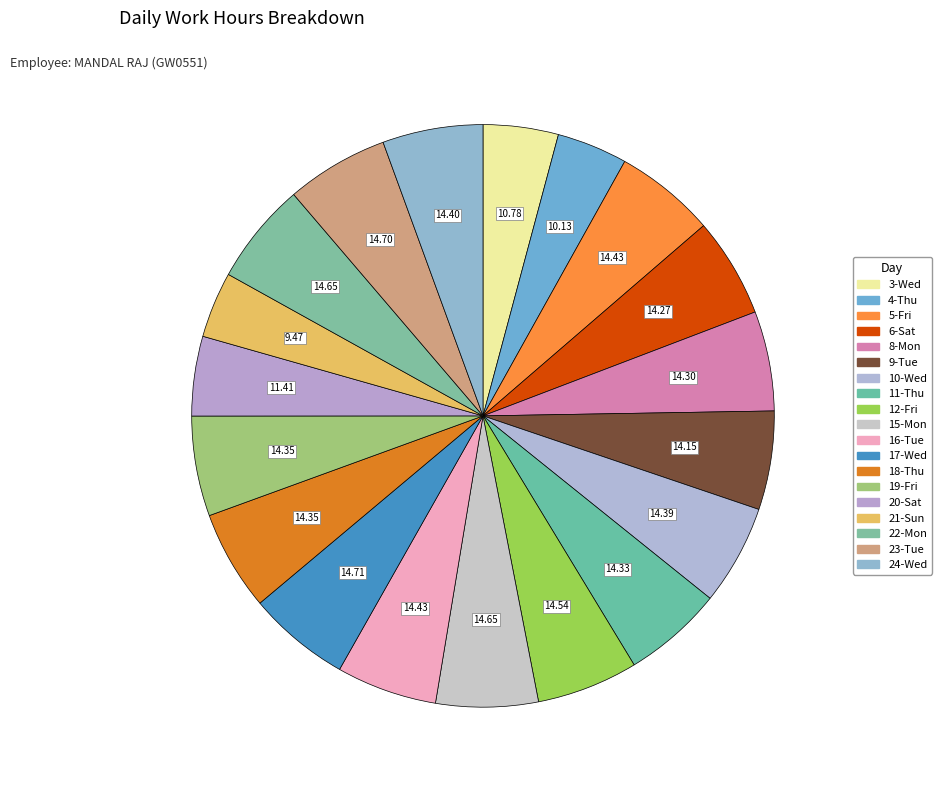

Which category has the smallest portion of the pie?

21-Sun